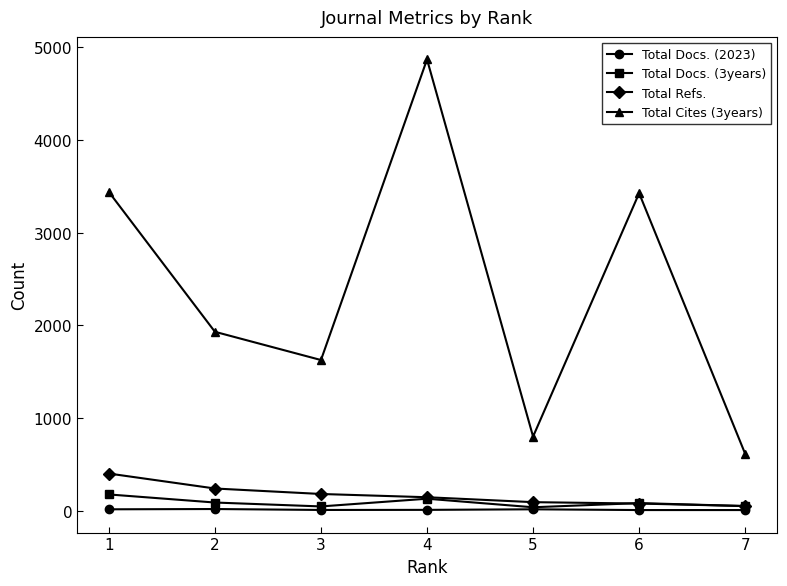

In Total Cites (3years), how many points are higher than both neighbors (excluding endpoints)?

2